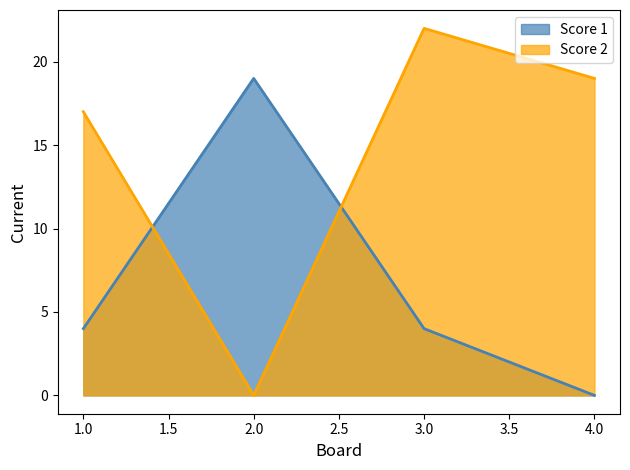

Is it true that Score 1 equals 19 at 2.0?

True